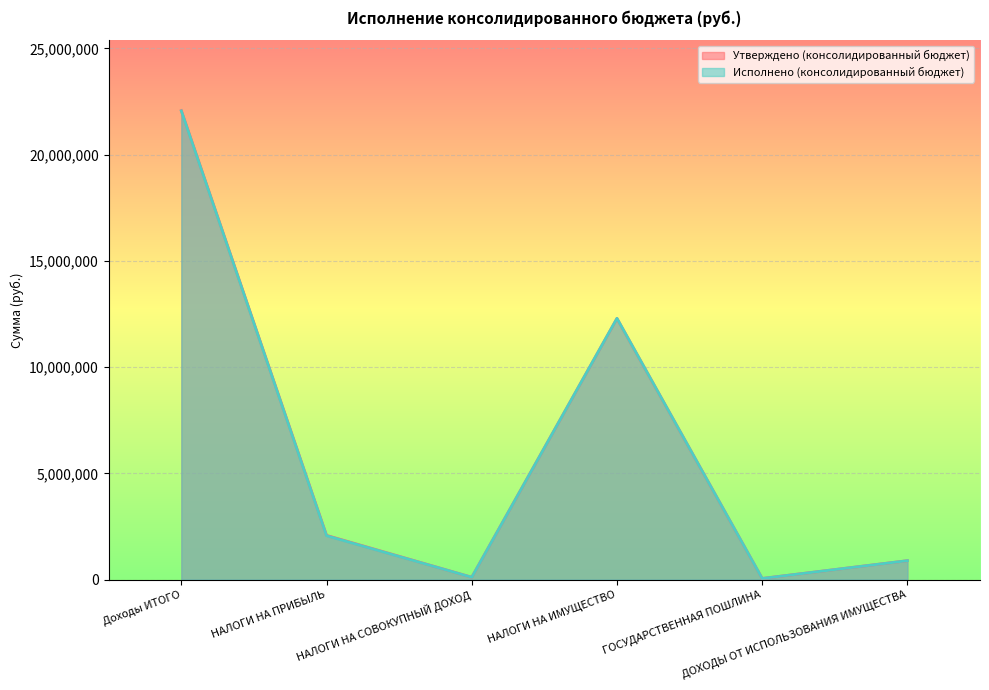

Where is Исполнено (консолидированный бюджет) nearest to the value 11056375?

НАЛОГИ НА ИМУЩЕСТВО